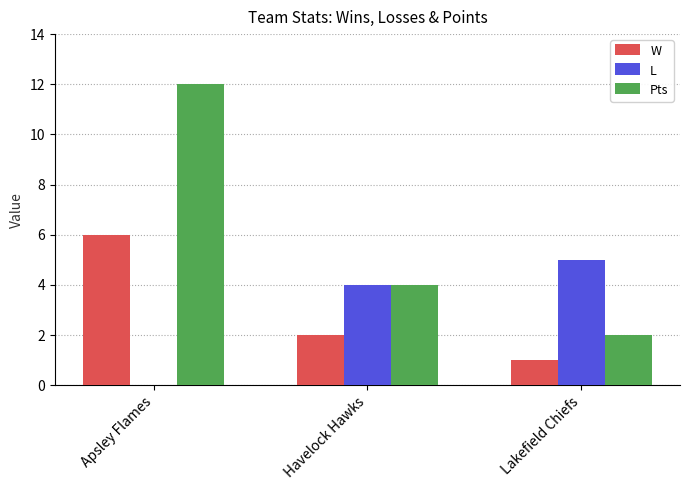

Reading right to left, extract all data points from this chart.

W: 1	2	6
L: 5	4	0
Pts: 2	4	12